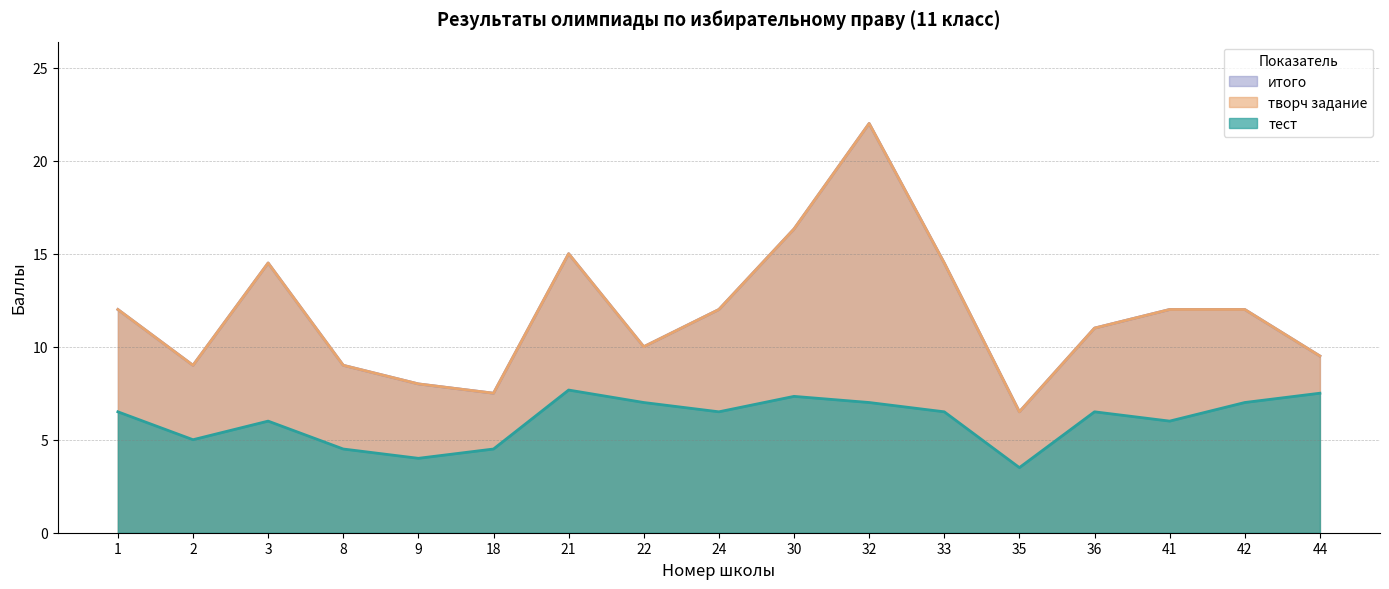

True or false: тест and итого cross at least once.

False